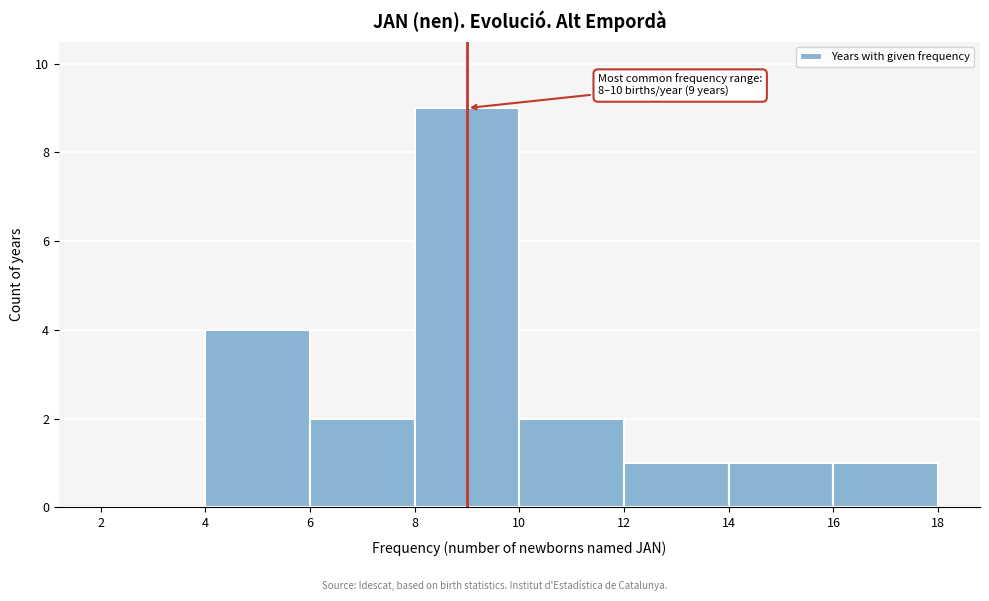

Over which range of the x-axis is the bar tallest?

8 to 10